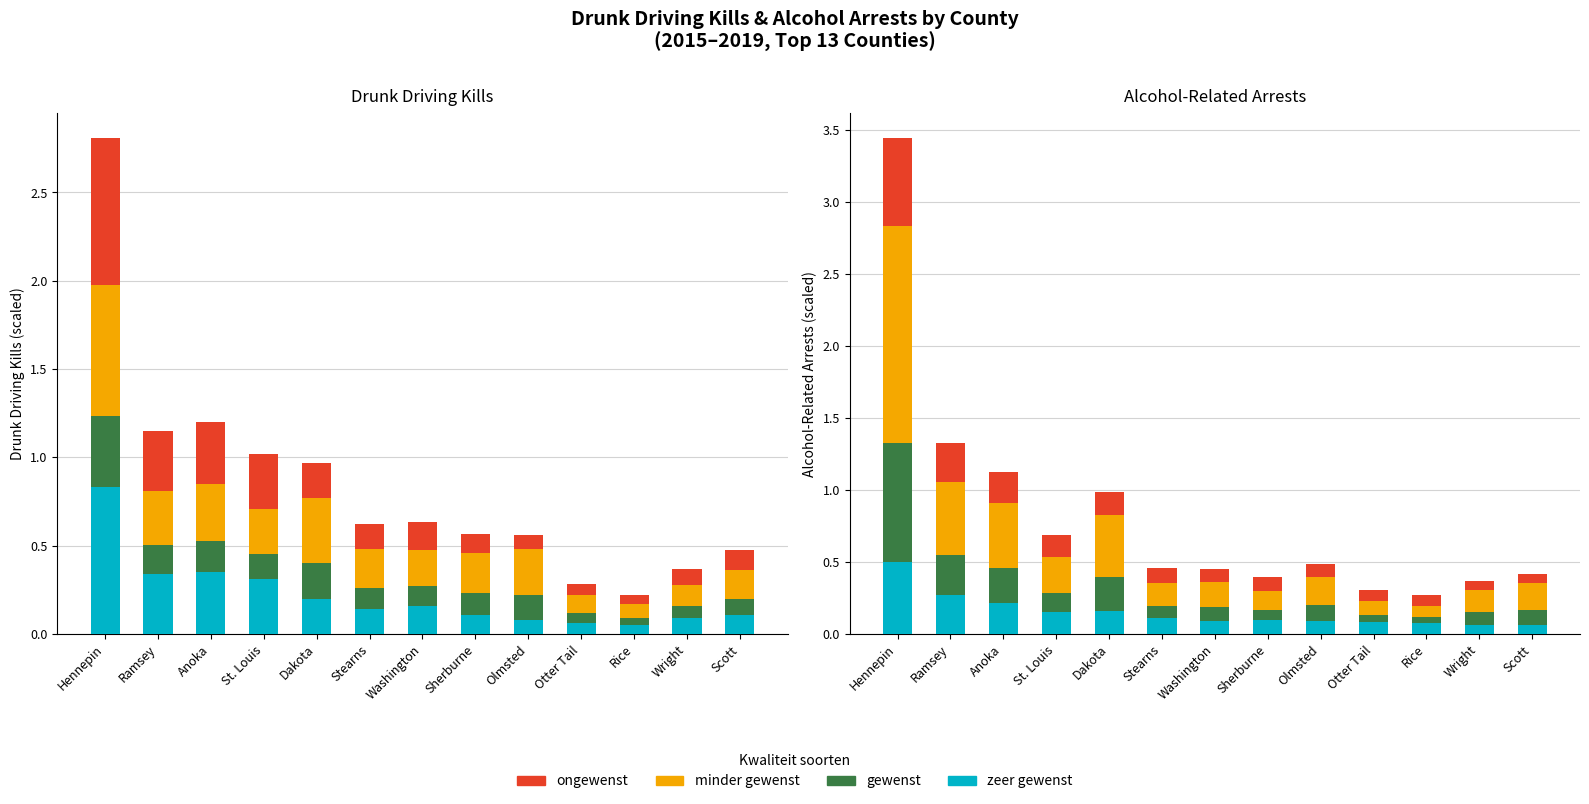

What is the greatest value displayed?

1.5